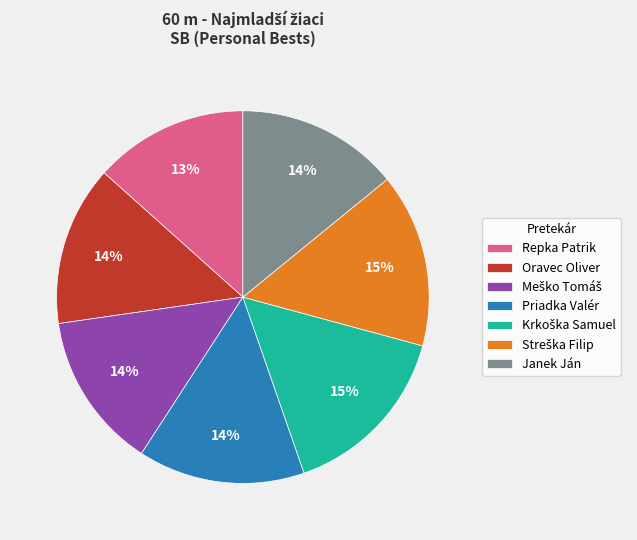

Is Oravec Oliver the majority of the pie?

No